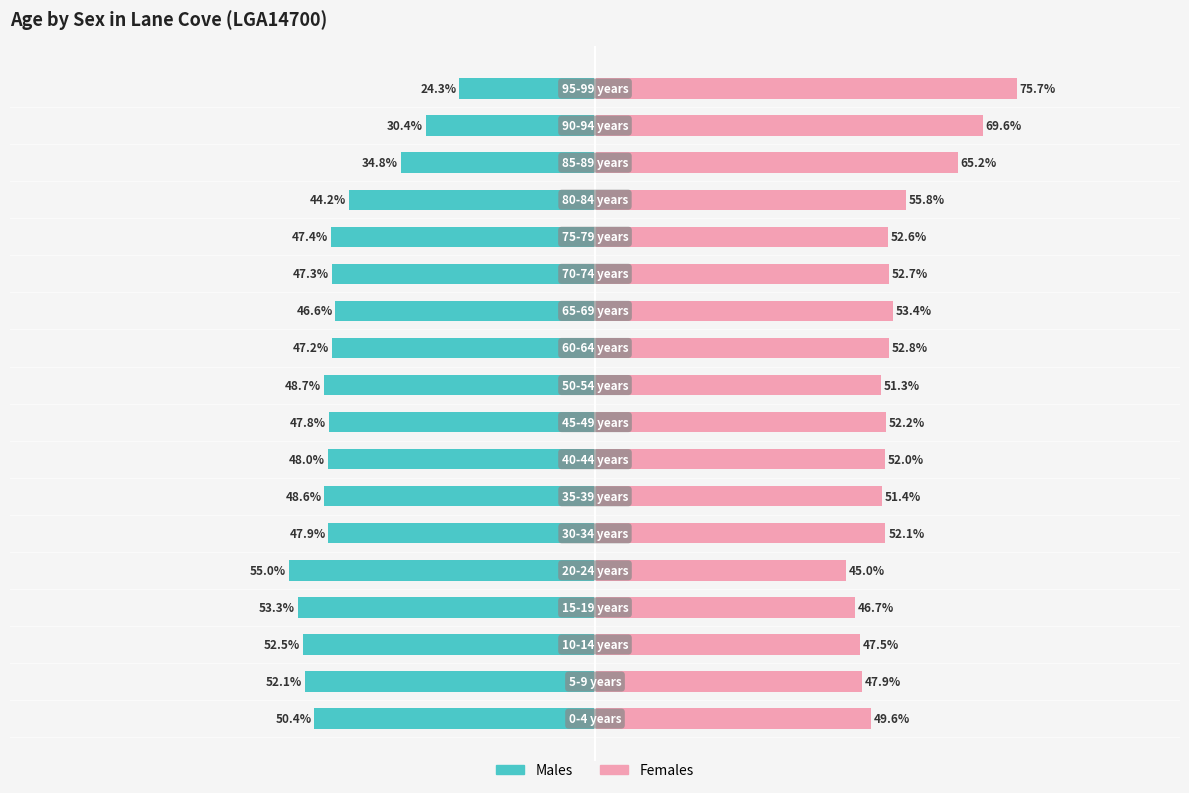

Reading left to right, transcribe all the data shown in this chart.

Males: 0=-50.4	1=-52.1	2=-52.5	3=-53.3	4=-55.0	5=-47.9	6=-48.6	7=-48.0	8=-47.8	9=-48.7	10=-47.2	11=-46.6	12=-47.3	13=-47.4	14=-44.2	15=-34.8	16=-30.4	17=-24.3
Females: 0=49.6	1=47.9	2=47.5	3=46.7	4=45.0	5=52.1	6=51.4	7=52.0	8=52.2	9=51.3	10=52.8	11=53.4	12=52.7	13=52.6	14=55.8	15=65.2	16=69.6	17=75.7